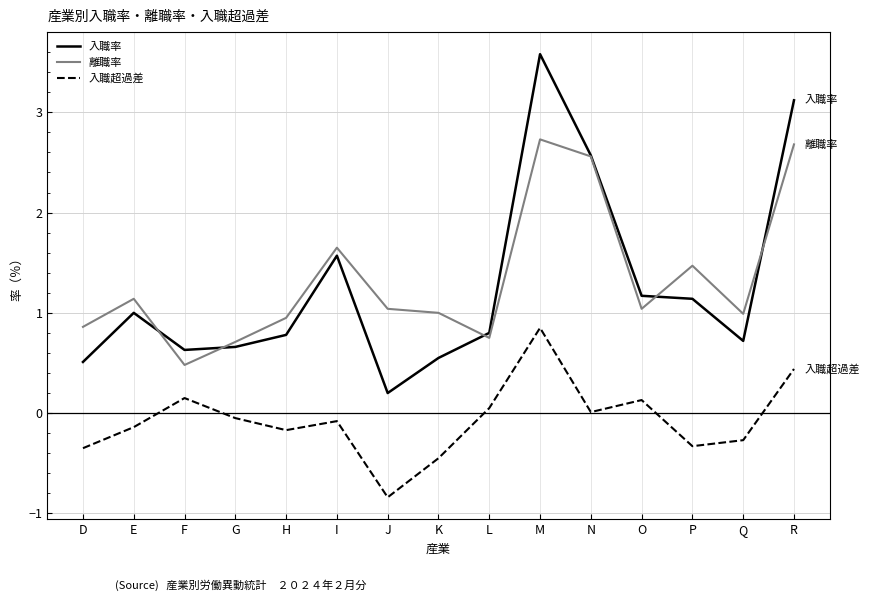

What are all the series names shown in the legend?

入職率, 離職率, 入職超過差